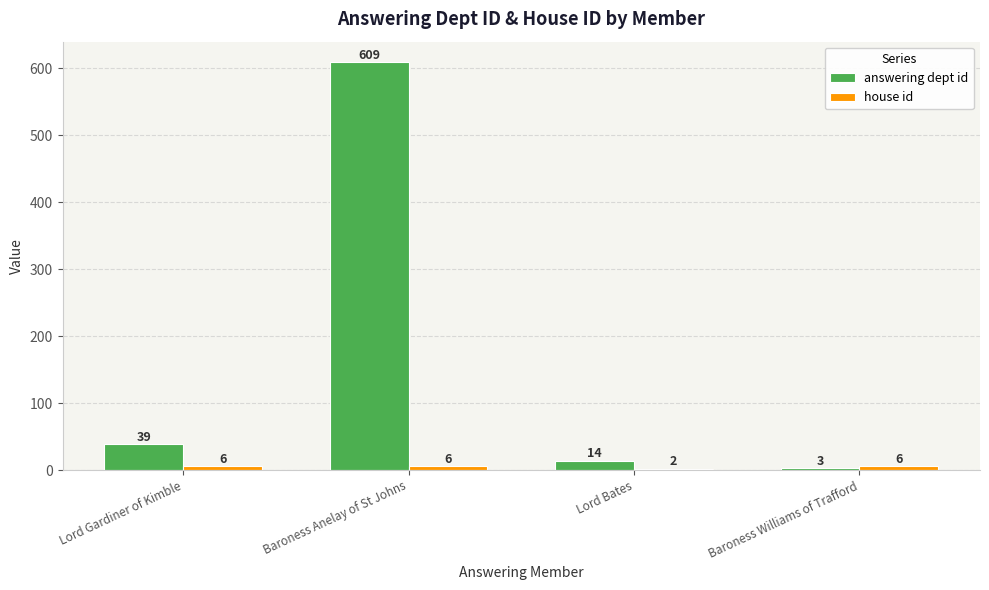

Rank the categories by answering dept id value from lowest to highest.

Baroness Williams of Trafford, Lord Bates, Lord Gardiner of Kimble, Baroness Anelay of St Johns